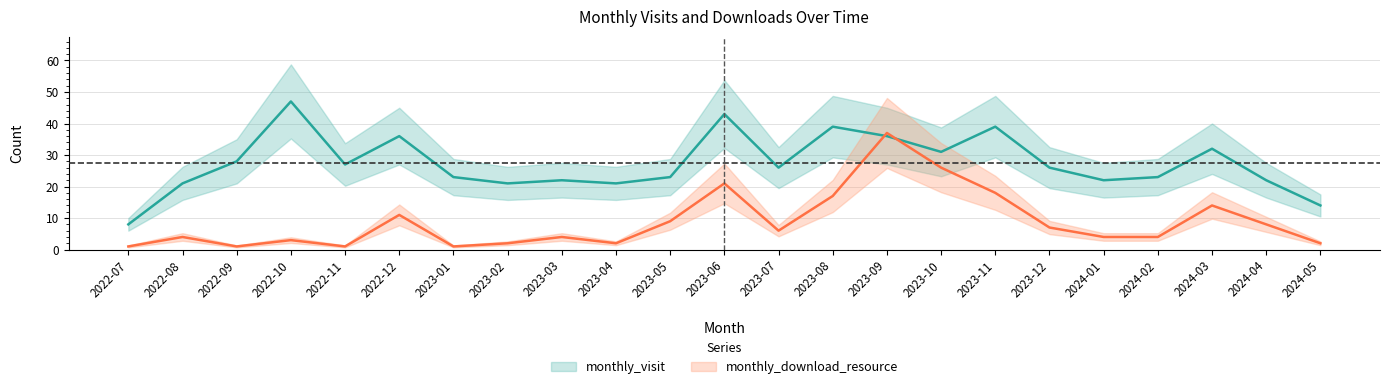

Rank the categories by monthly_visit value from highest to lowest.

2022-10, 2023-06, 2023-08, 2023-11, 2022-12, 2023-09, 2024-03, 2023-10, 2022-09, 2022-11, 2023-07, 2023-12, 2023-01, 2023-05, 2024-02, 2023-03, 2024-01, 2024-04, 2022-08, 2023-02, 2023-04, 2024-05, 2022-07